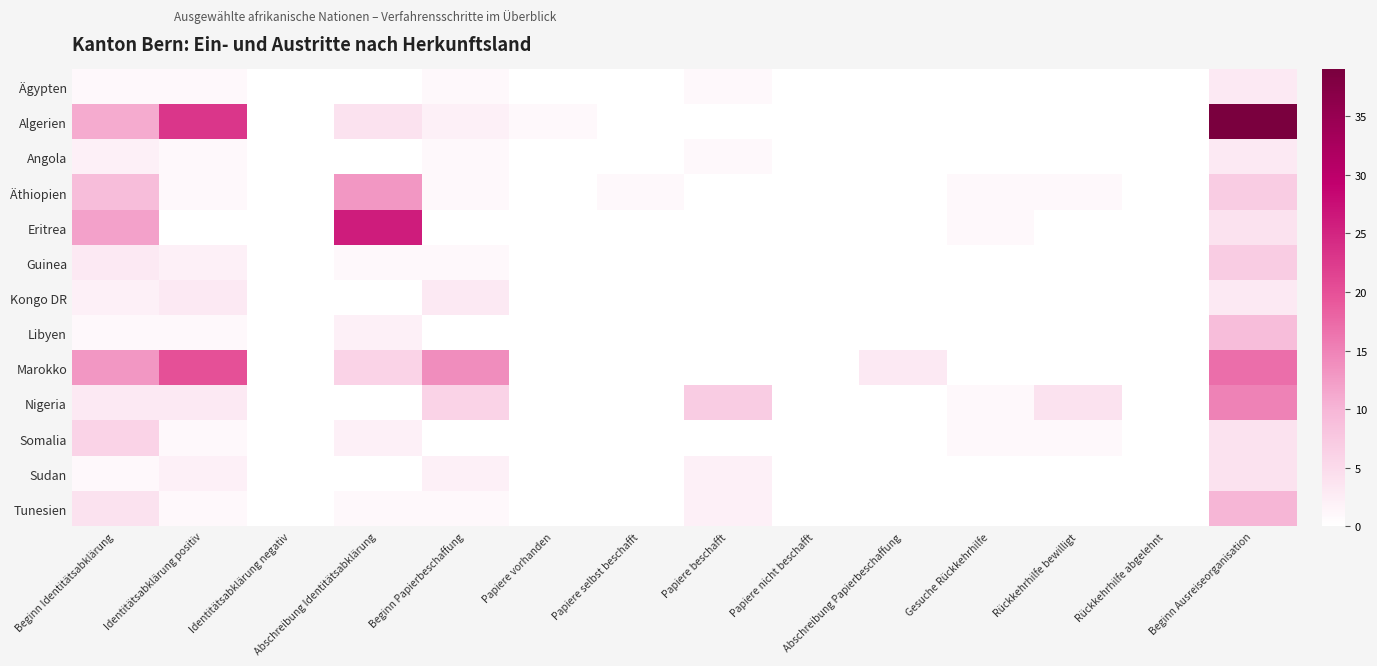

What is the difference between the highest and lowest values at Beginn Papierbeschaffung?

14